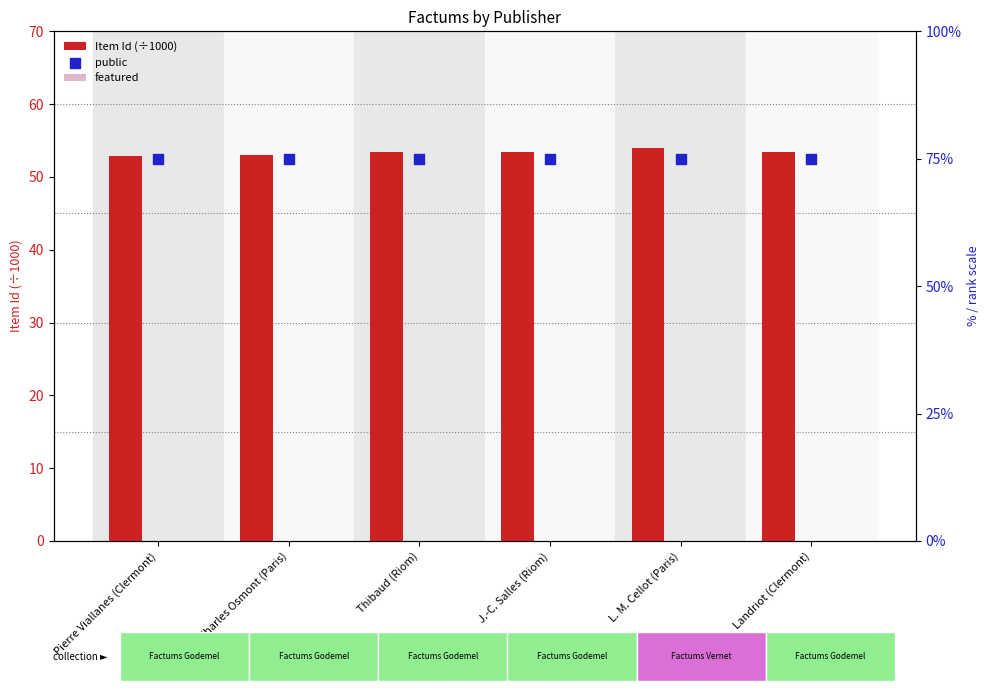

Is the value of Item Id (÷1000) at Charles Osmont (Paris) greater than the value of featured at Landriot (Clermont)?

Yes